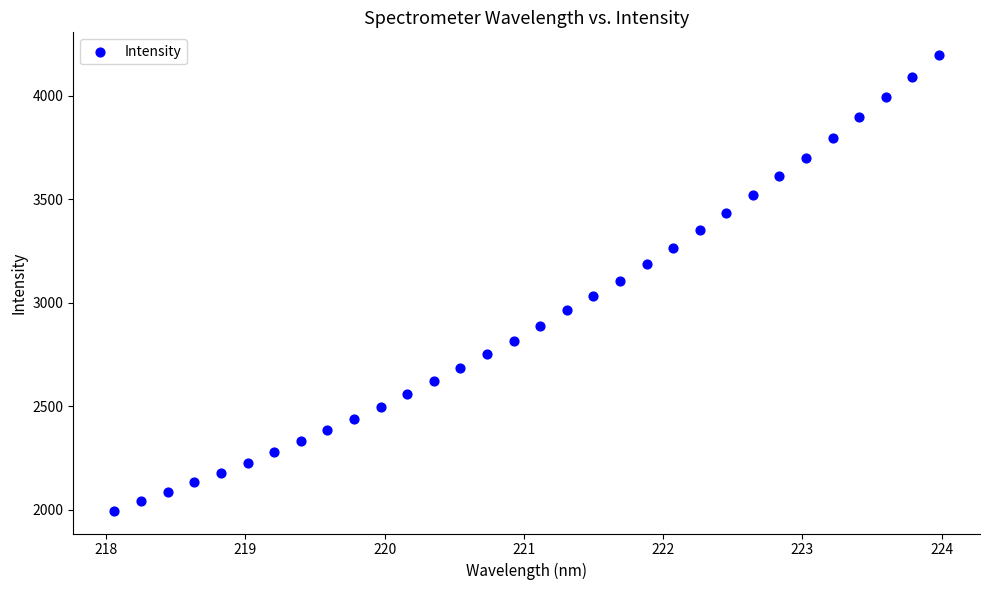

What is the range of Y values (max minus min)?

2201.0